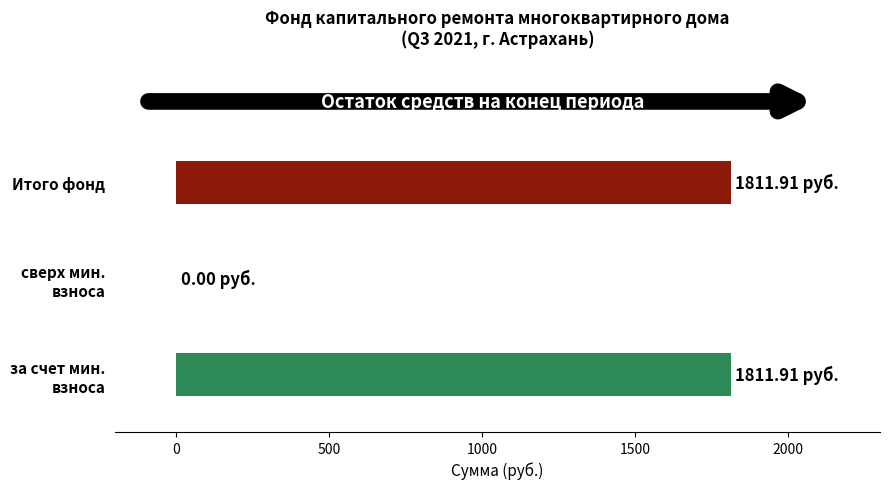

How many values exceed 1811?

2